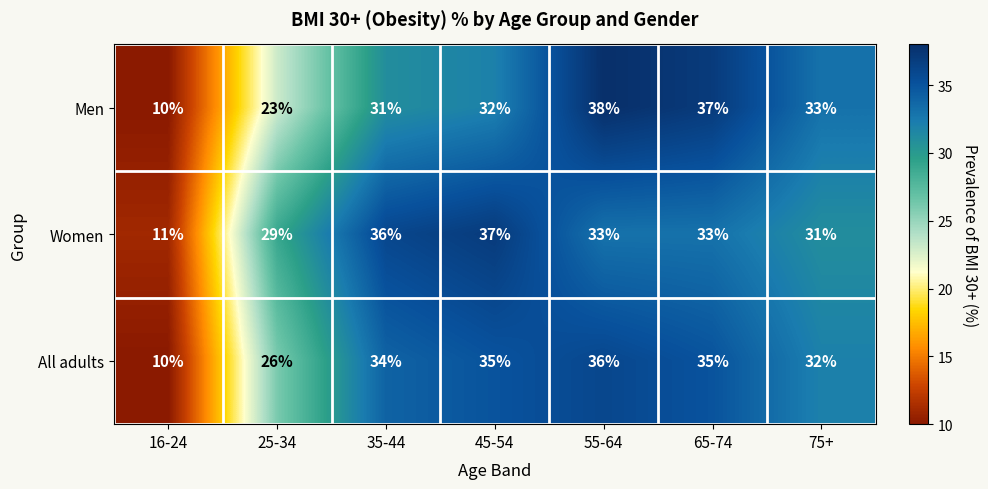

Rank the categories by Men value from lowest to highest.

16-24, 25-34, 35-44, 45-54, 75+, 65-74, 55-64